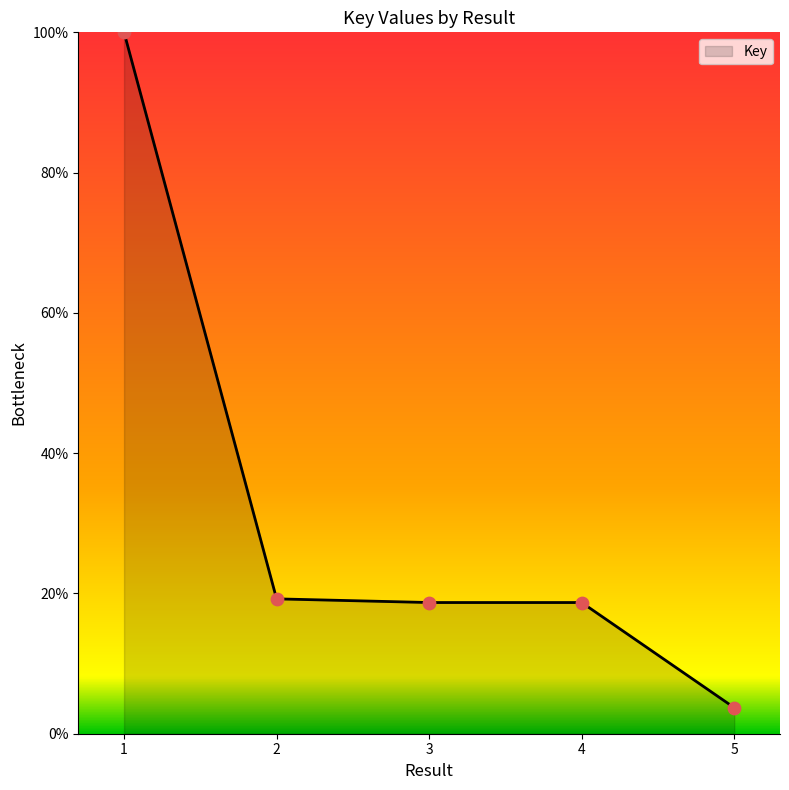

What is the ratio of the value at 3 to the value at 1?

0.2